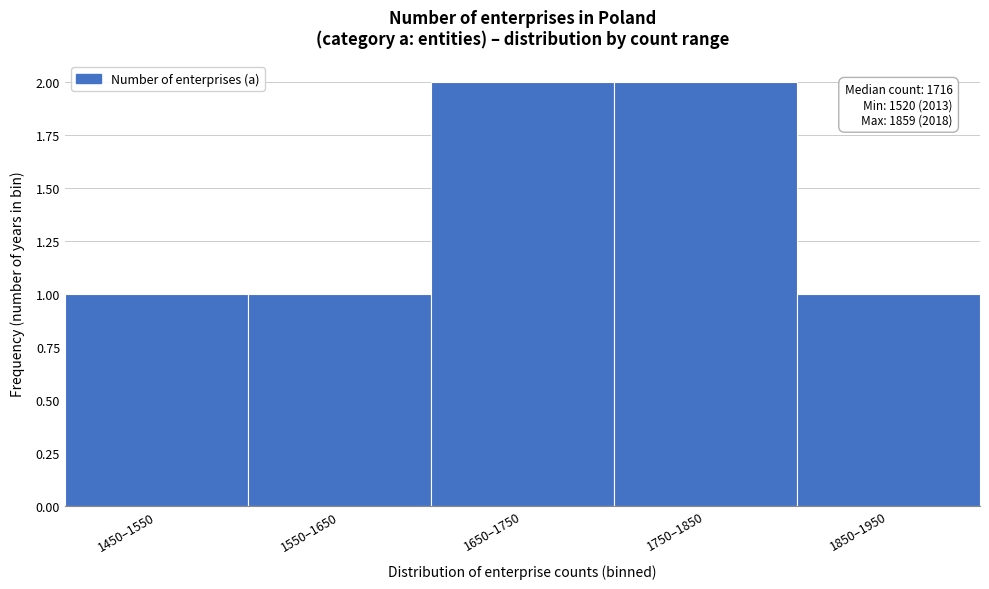

Reading right to left, what are all the values shown in this chart?

1	2	2	1	1